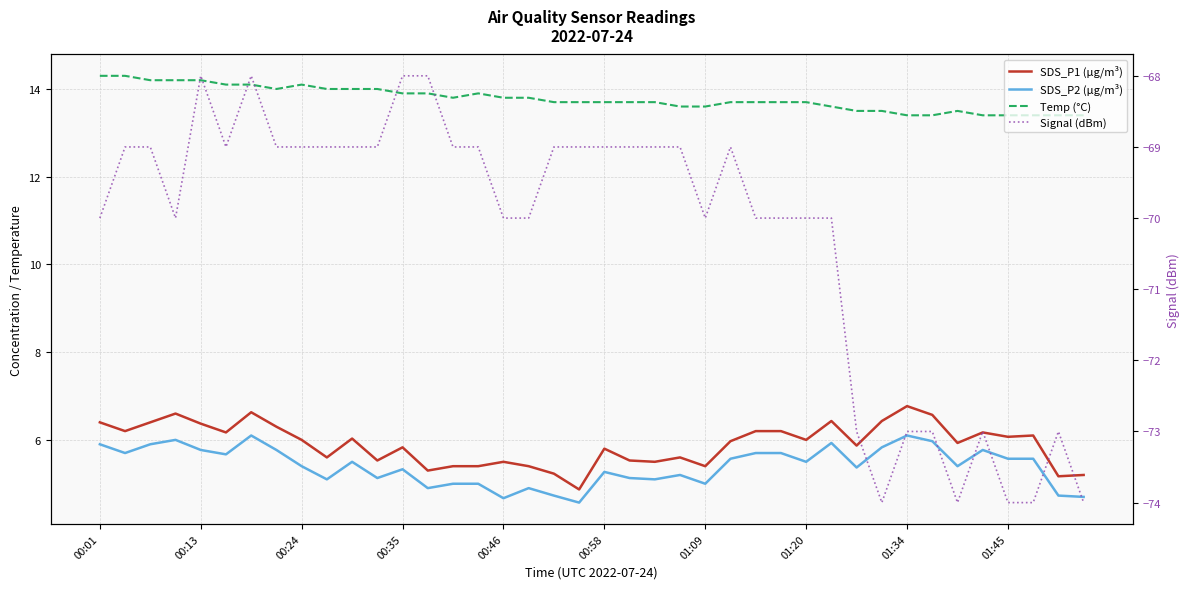

Is it true that Signal (dBm) equals -74.0 at 34?

True